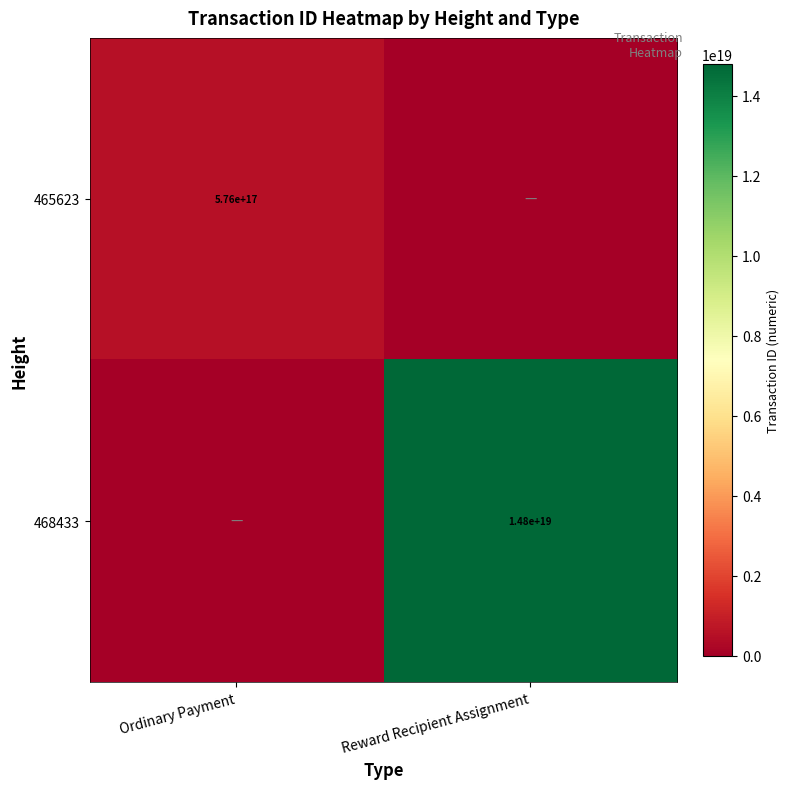

True or false: 465623 has a value of 576000000000000000 at Ordinary Payment.

True